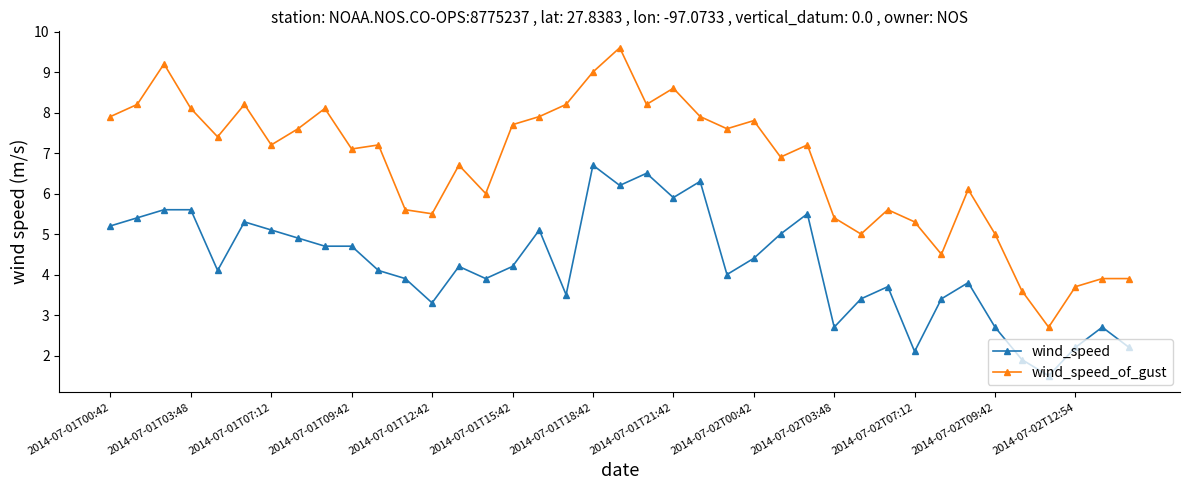

What is the greatest value displayed?

9.6